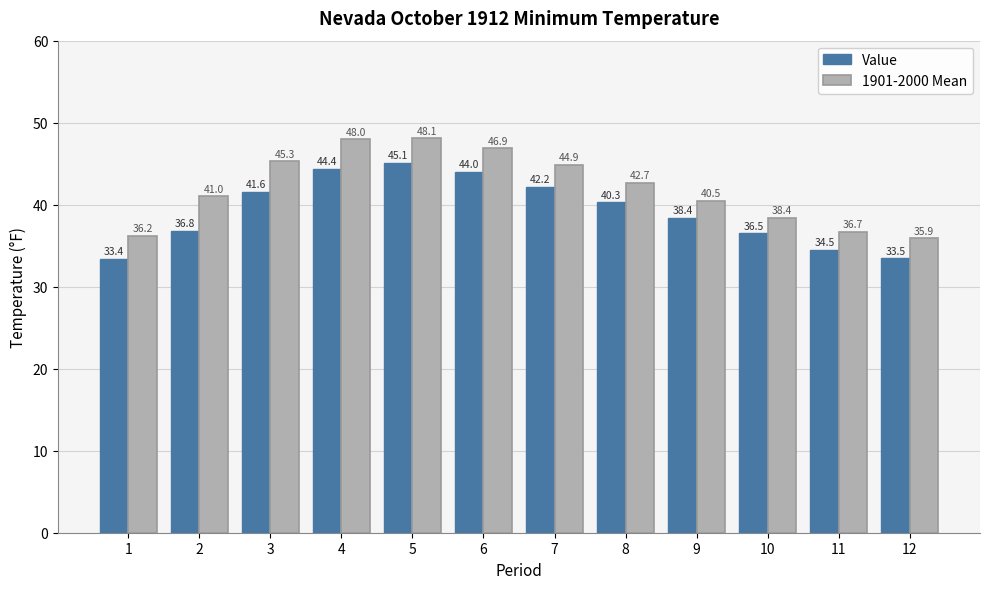

What is the total value across all series at 6?

90.9